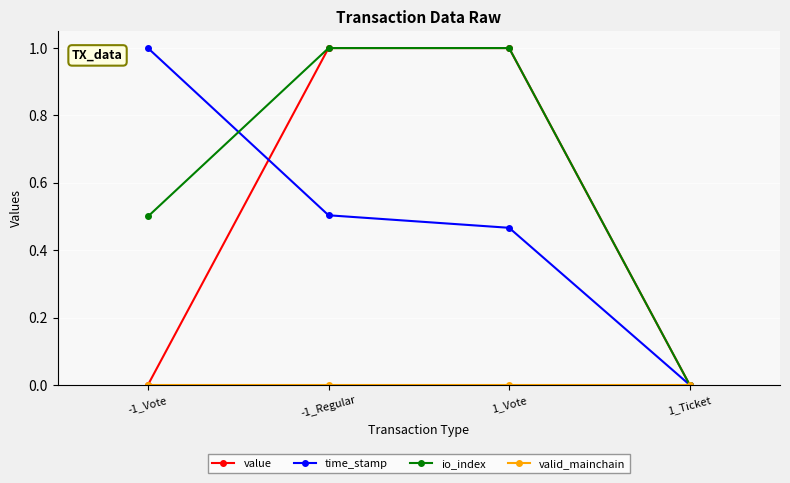

What is the label of the 2nd point from the left?

-1_Regular